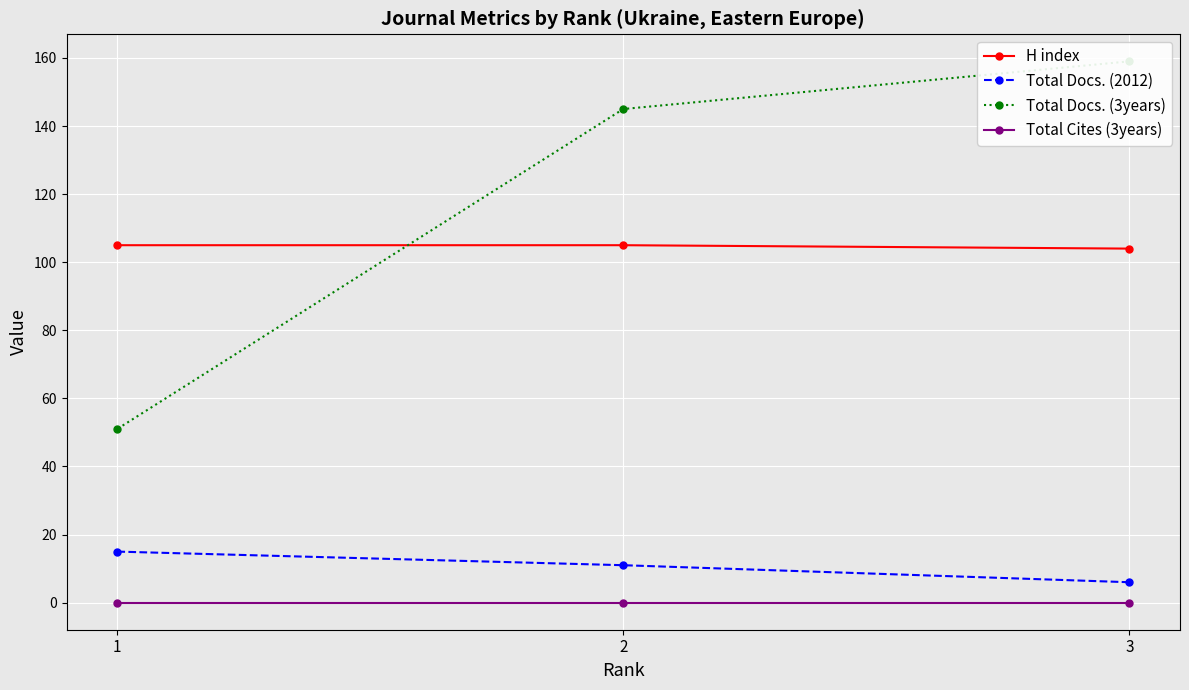

True or false: Total Cites (3years) has a value of 0 at 2.

True